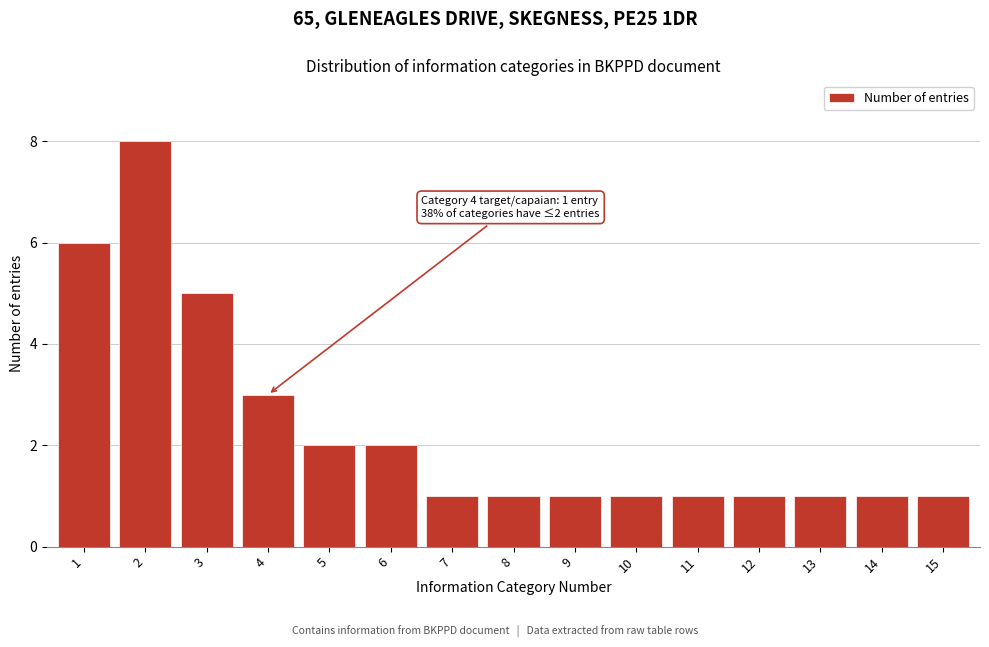

Reading left to right, what are all the values shown in this chart?

1=6	2=8	3=5	4=3	5=2	6=2	7=1	8=1	9=1	10=1	11=1	12=1	13=1	14=1	15=1